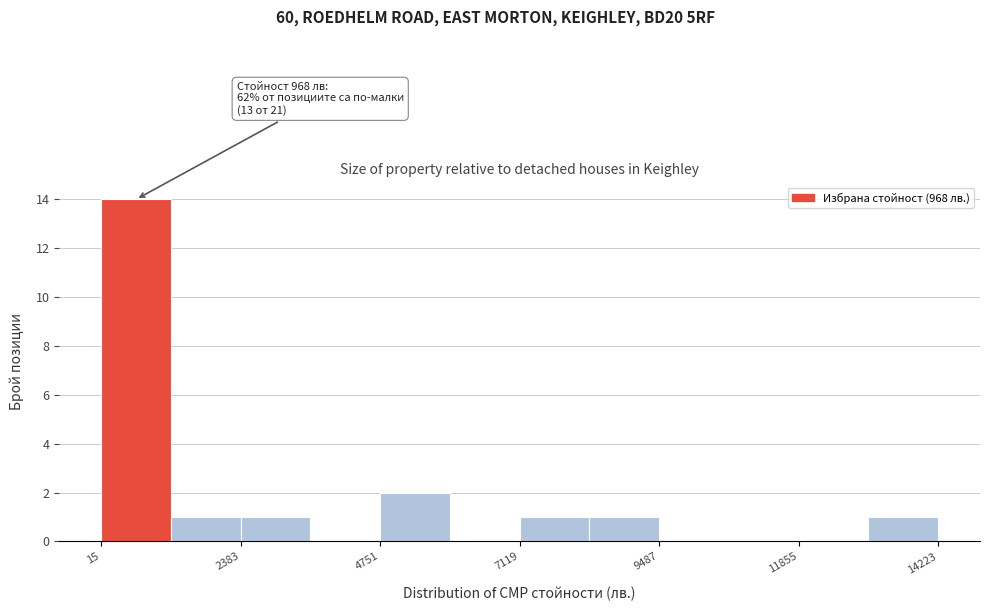

Read against the x-axis, roughly where is the centre of the tallest bar?

500